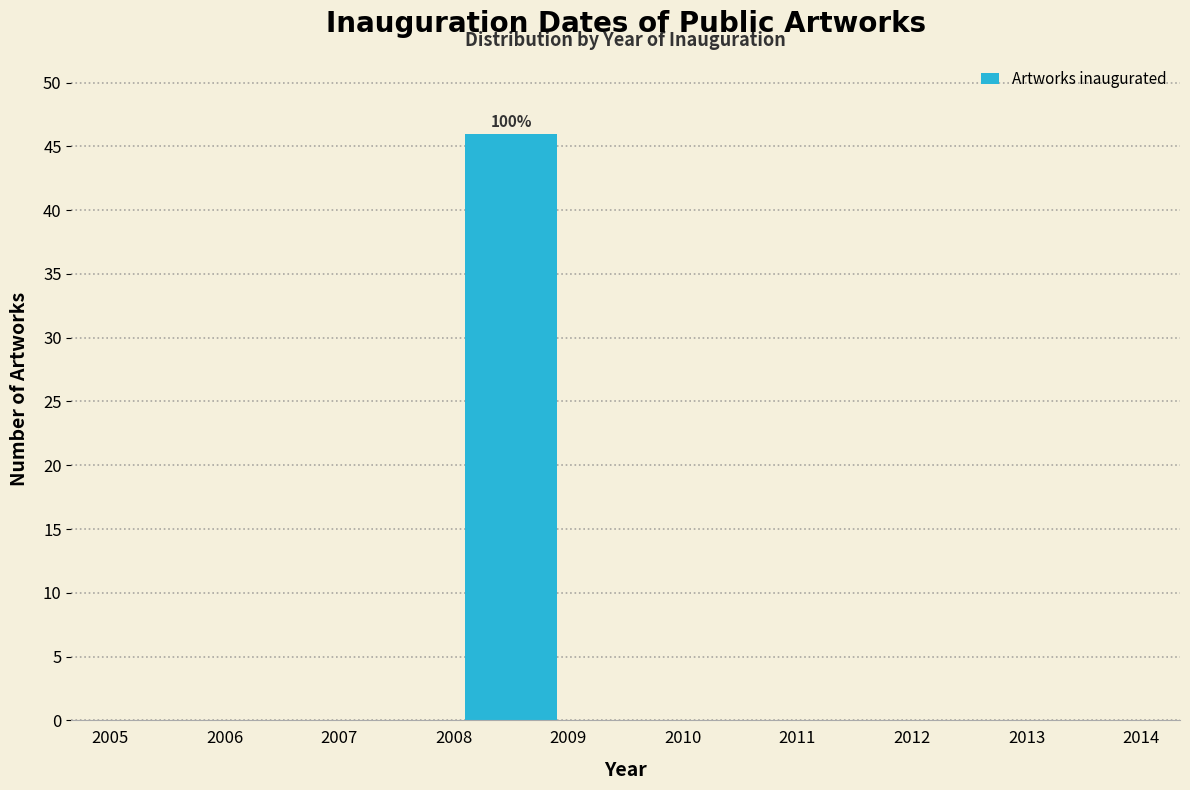

Which range on the x-axis has the tallest bar?

2008 to 2009